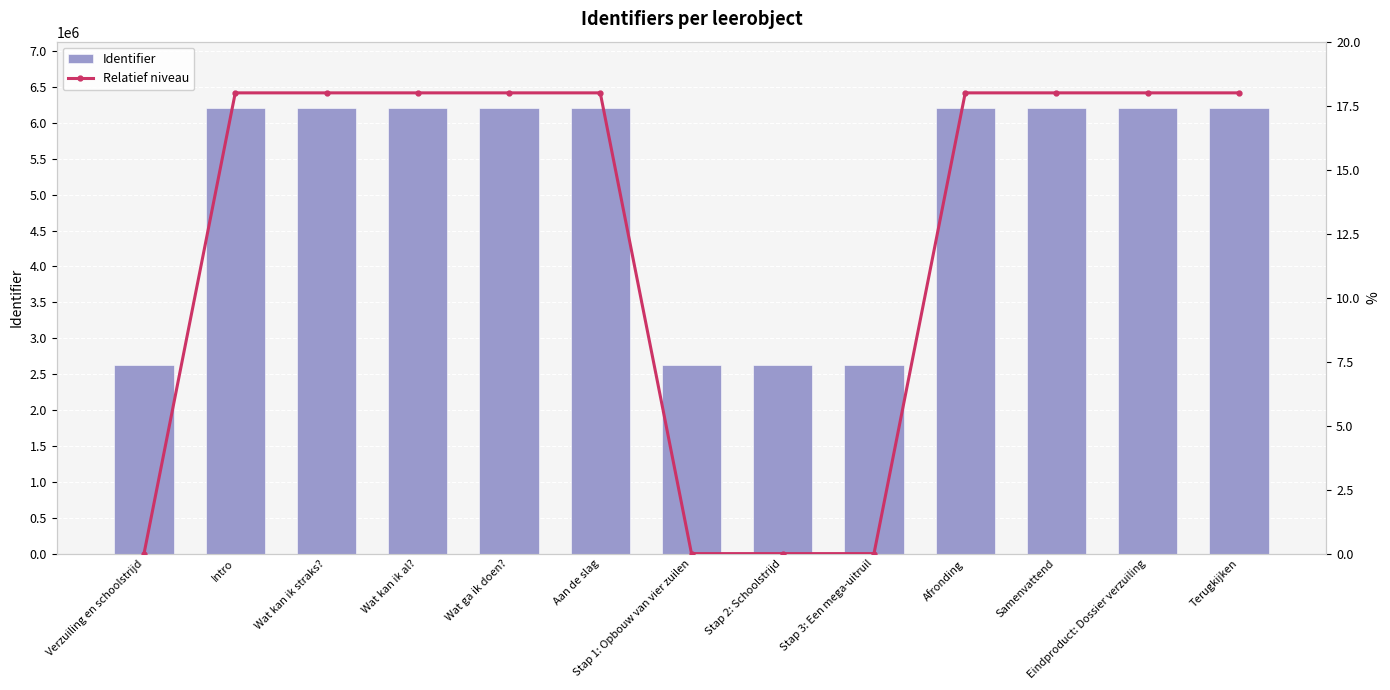

What is the value of the Identifier bar at the 13th from the left?

6201236